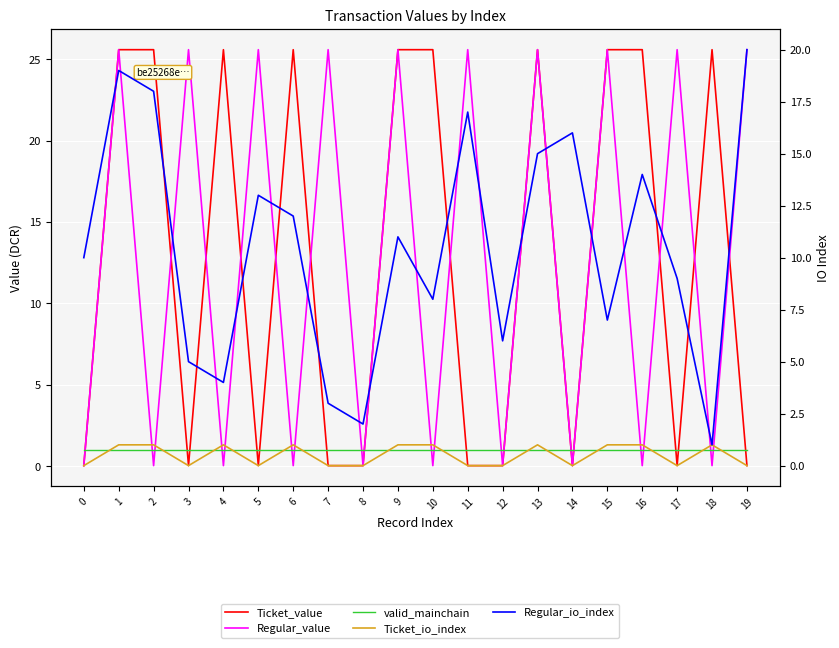

Where is the first local minimum for Ticket_io_index?

3